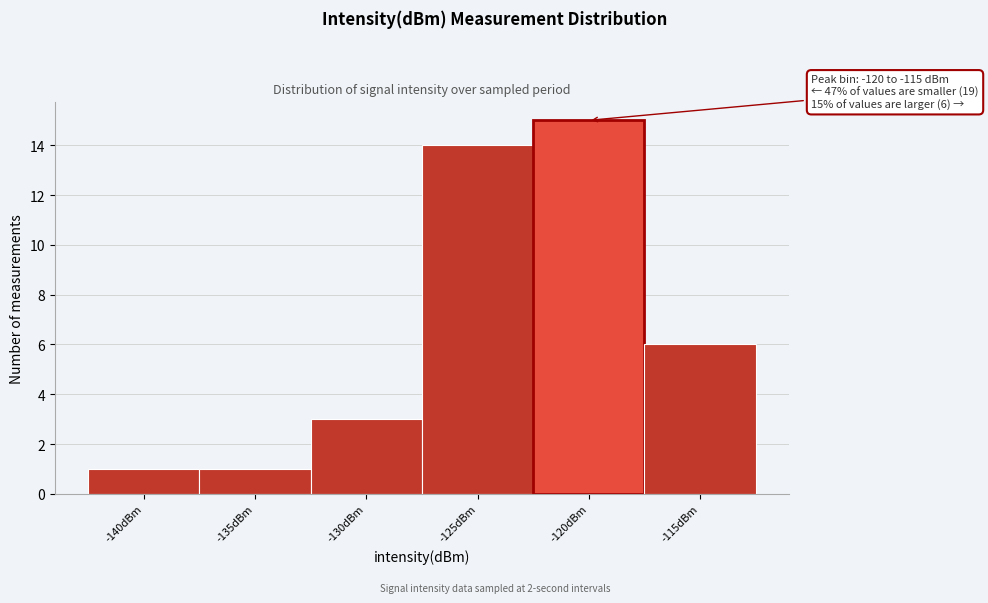

Reading left to right, extract all data points from this chart.

1	1	3	14	15	6